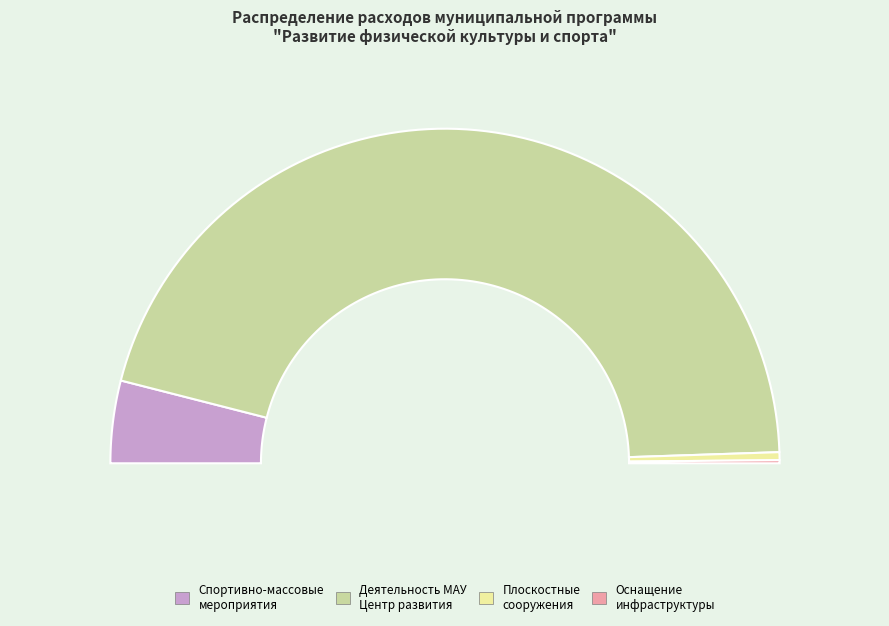

What is the change in value from Организация и проведение спортивно-массовых мероприятий to Оснащение объектов спортивной инфраструктуры?

-60222.7